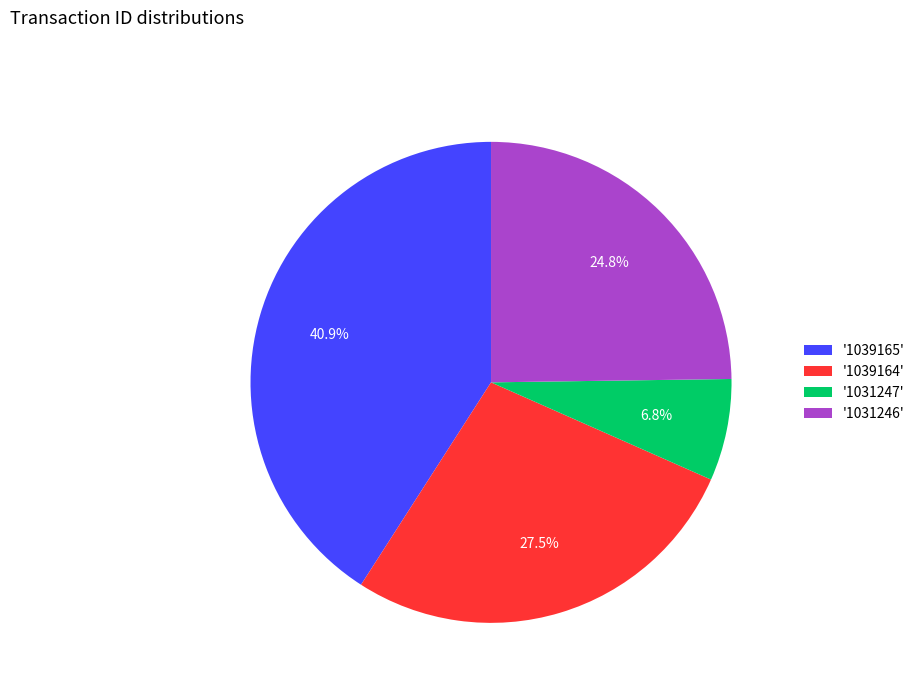

Which category has the smallest portion of the pie?

'1031247'